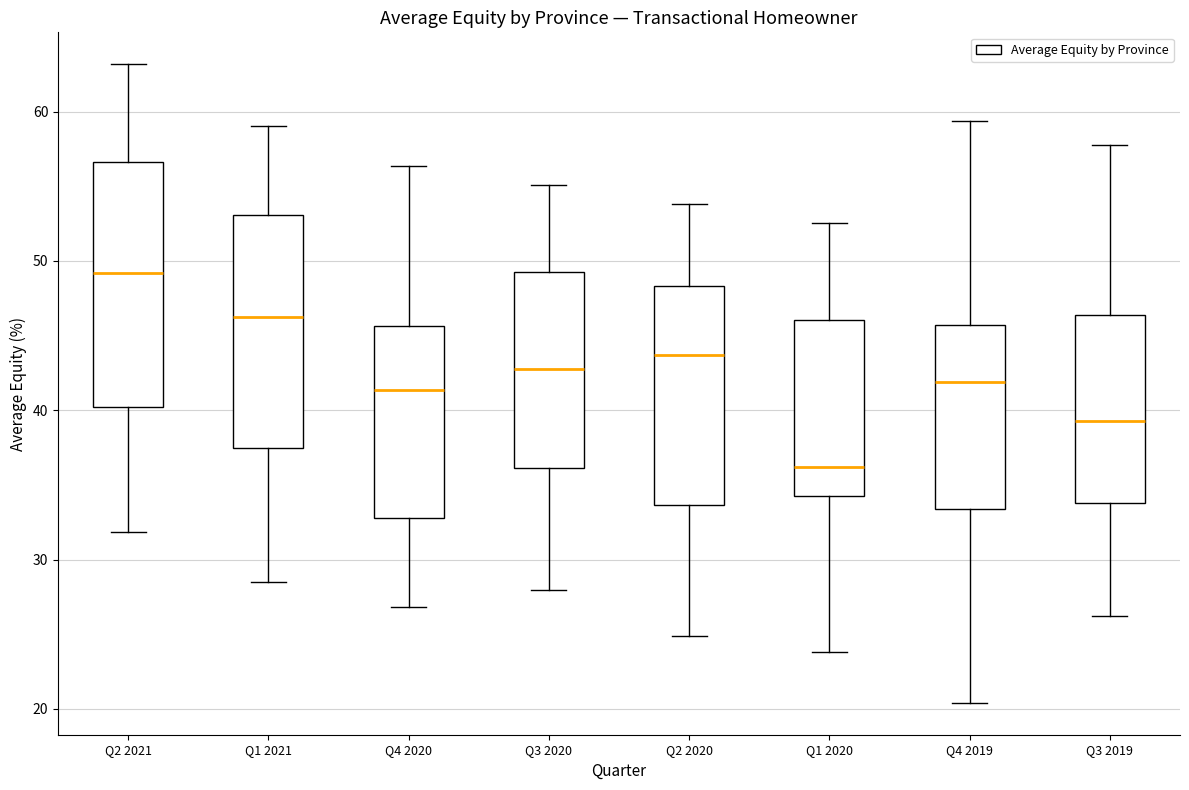

Which box's median line is the highest?

Q2 2021